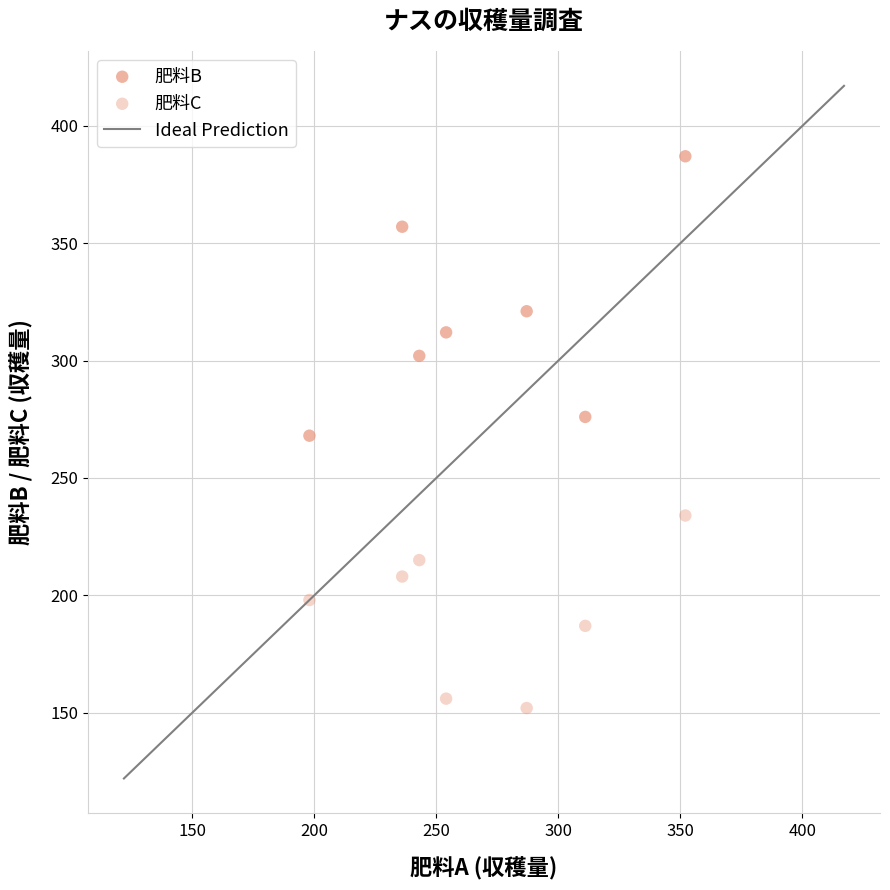

How many points are shown in the scatter plot?

14